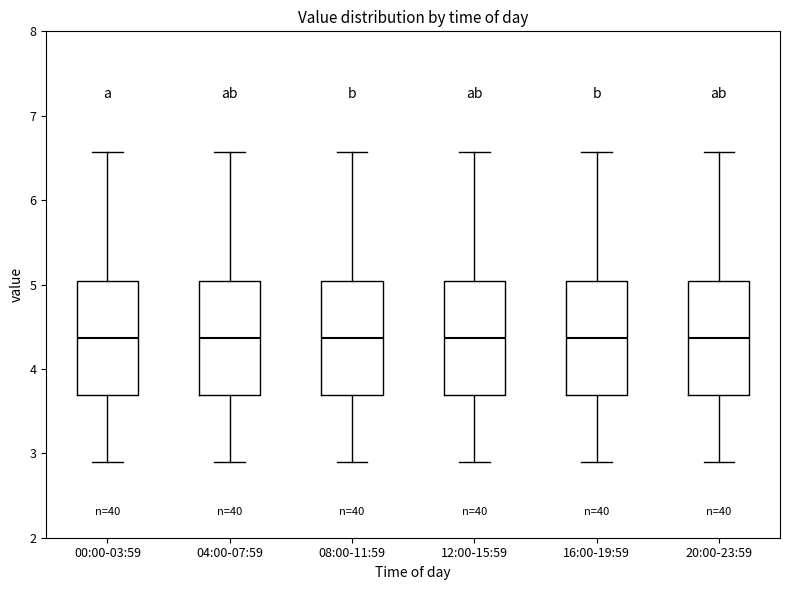

Reading left to right, read every box against the y-axis: the position of its median line, the range the box covers, and the ends of its whiskers. The values are not printed on the chart, so give them approximately, as read against the axis.

00:00-03:59: median 4.4, box 3.7 to 5.0, whiskers 2.9 to 6.6
04:00-07:59: median 4.4, box 3.7 to 5.0, whiskers 2.9 to 6.6
08:00-11:59: median 4.4, box 3.7 to 5.0, whiskers 2.9 to 6.6
12:00-15:59: median 4.4, box 3.7 to 5.0, whiskers 2.9 to 6.6
16:00-19:59: median 4.4, box 3.7 to 5.0, whiskers 2.9 to 6.6
20:00-23:59: median 4.4, box 3.7 to 5.0, whiskers 2.9 to 6.6